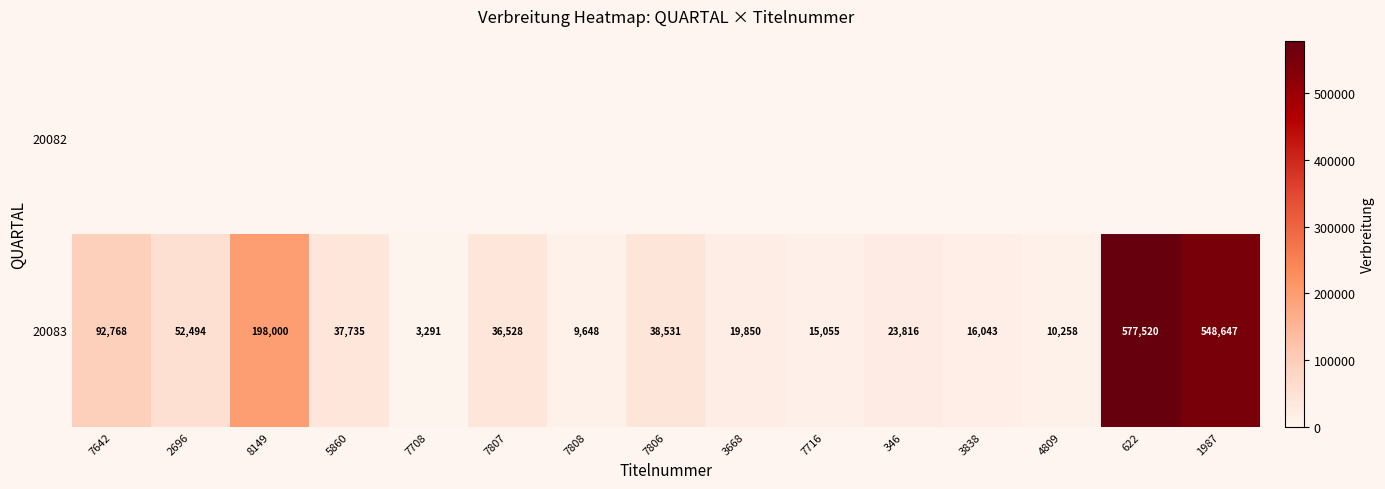

Which category has the highest value in the 20083 series?

622